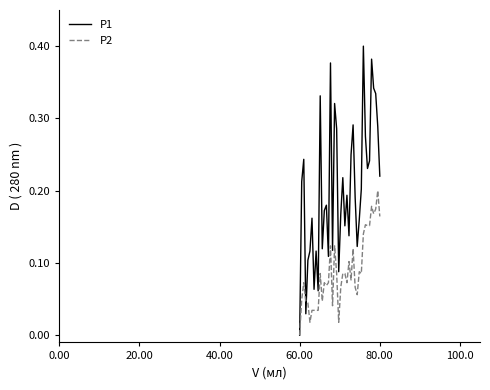

List the series in order of their peak value, highest first.

P1, P2